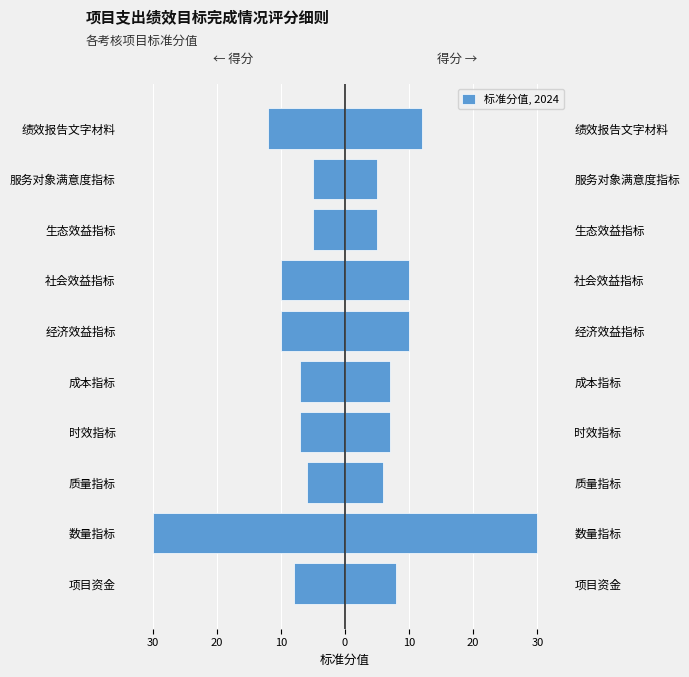

Is it true that the value at 服务对象满意度指标 is -1?

False